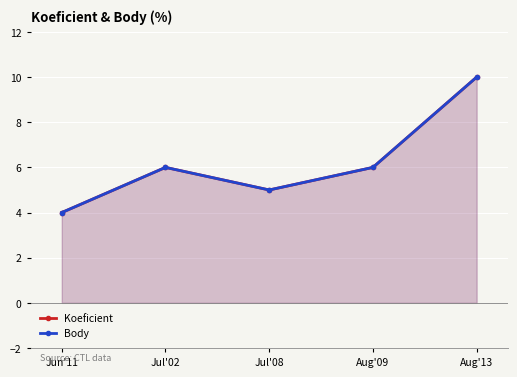

Which series has the largest total across all categories?

Koeficient